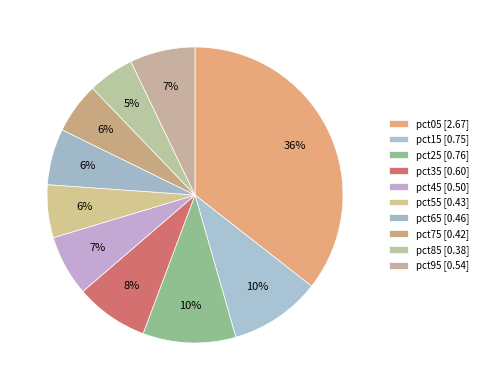

To the nearest percent, what portion does pct55 represent?

6%